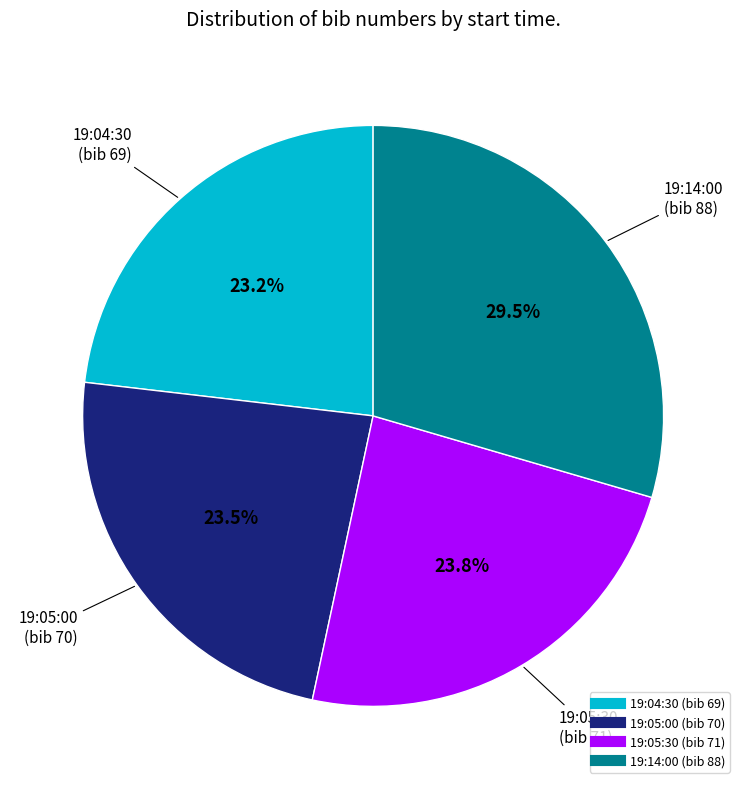

True or false: 19:05:30 accounts for 33% of the total.

False